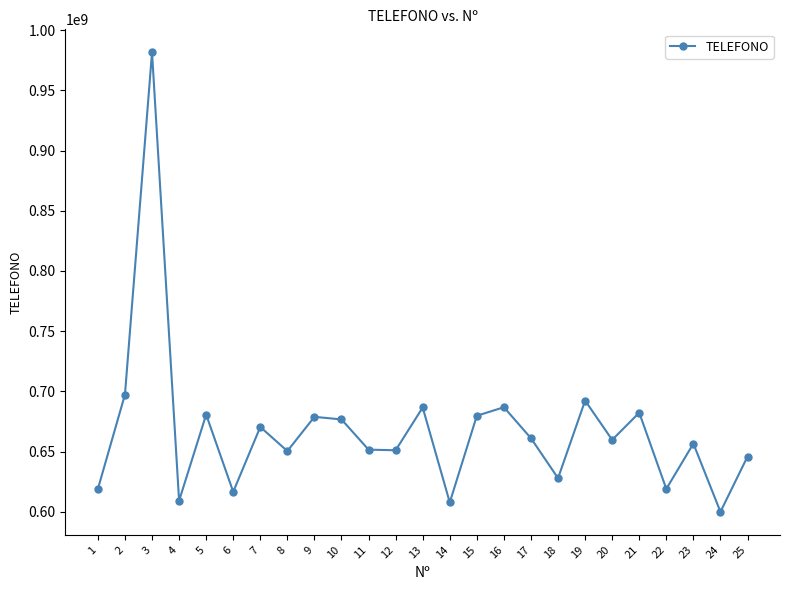

Is this an area chart (filled region under the line)?

No